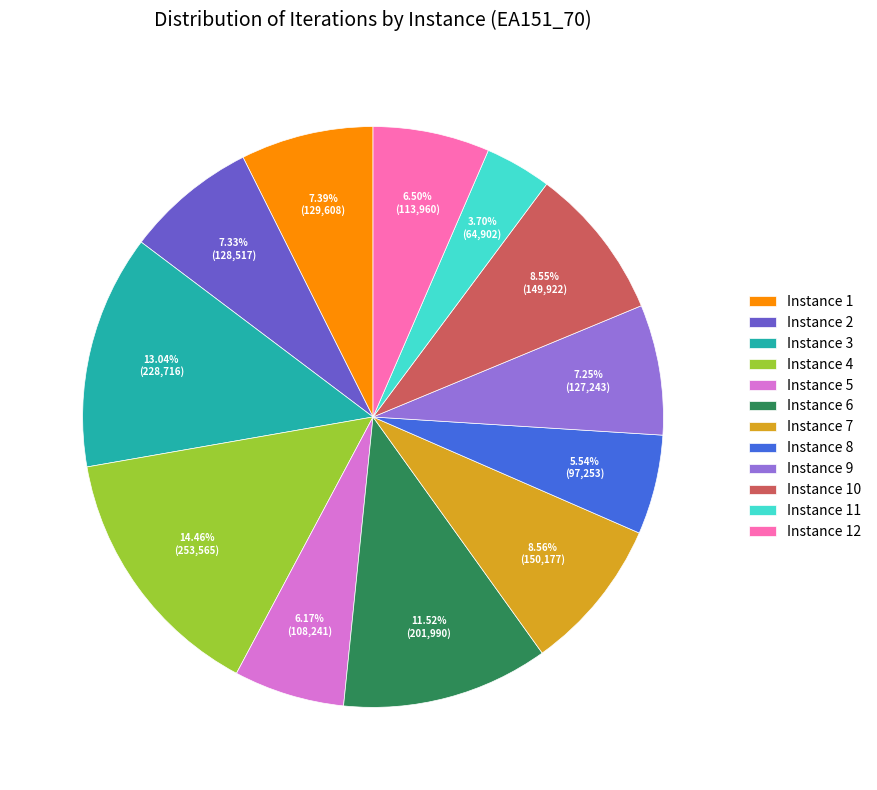

What is the largest slice in the pie chart?

Instance 4